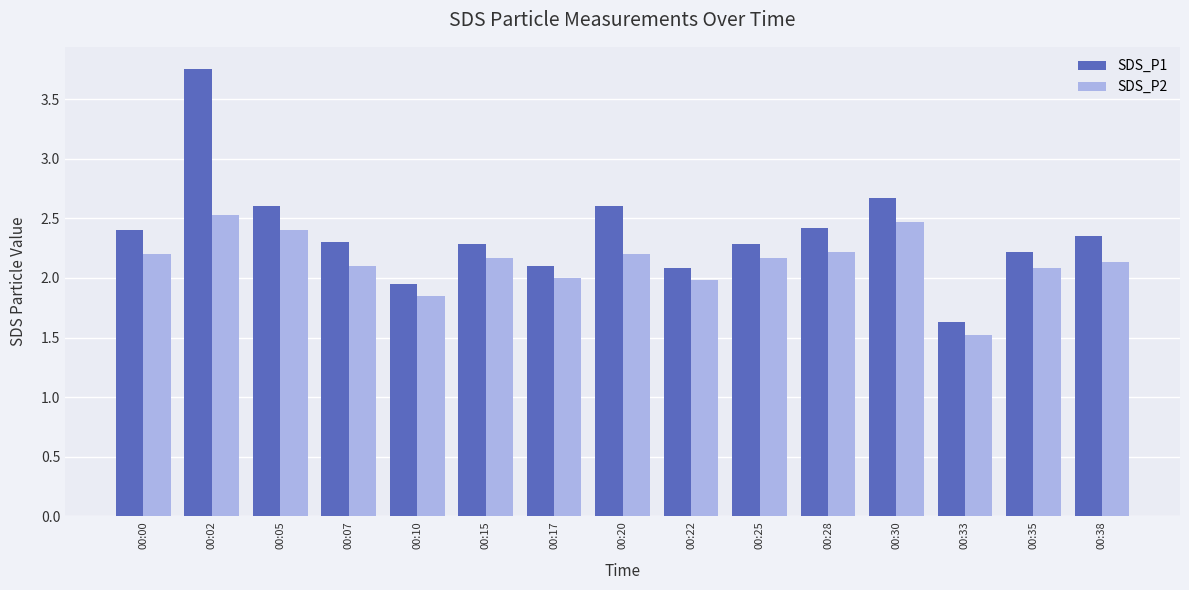

What is the average value of the SDS_P2 series?

2.1